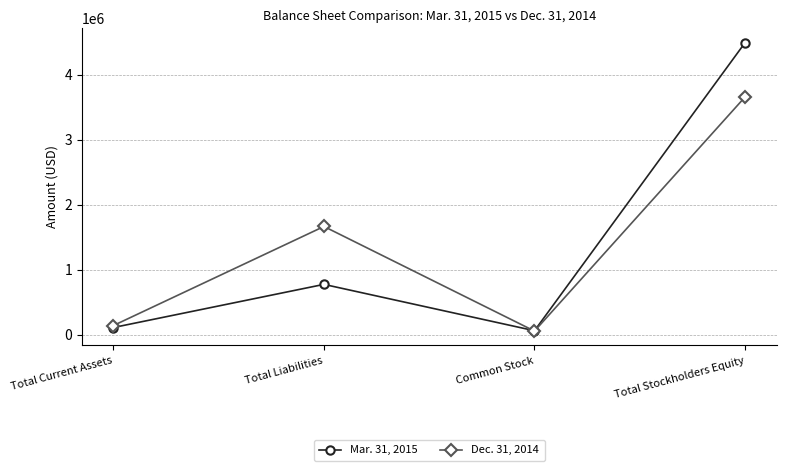

Is the value of Dec. 31, 2014 at Total Current Assets greater than the value of Mar. 31, 2015 at Total Stockholders Equity?

No